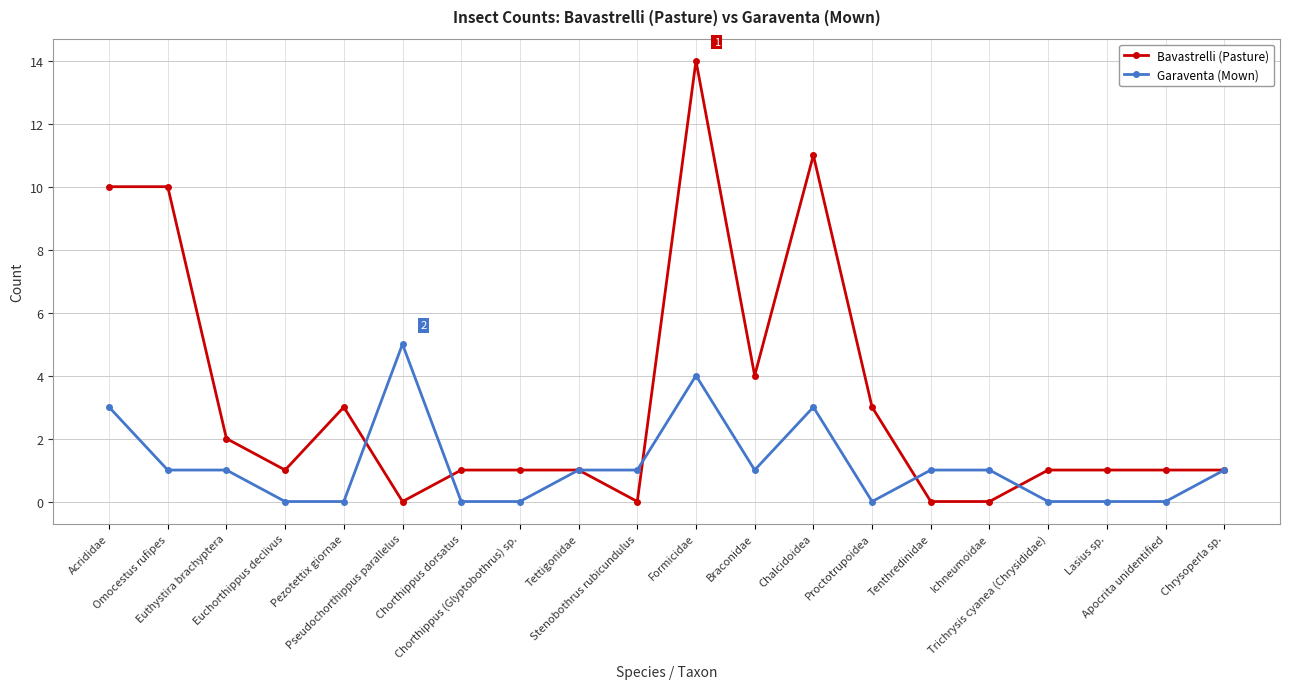

What is the label of the 20th point from the left?

Chrysoperla sp.